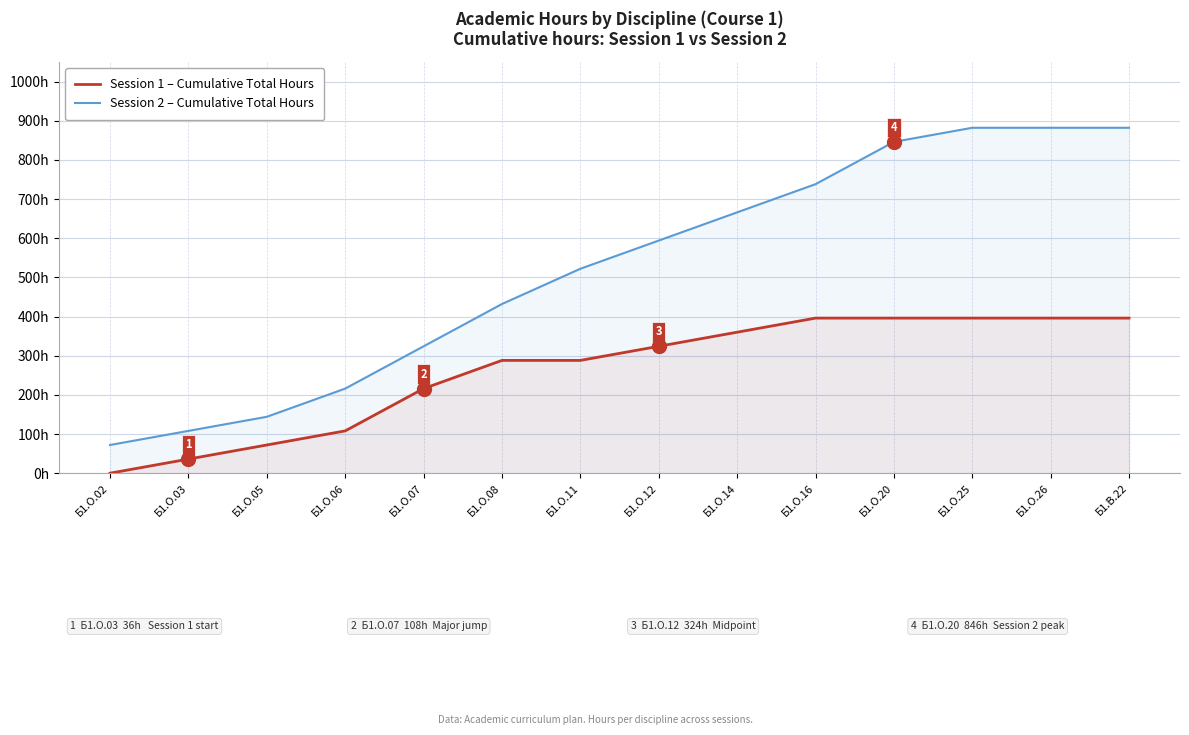

What is the lowest value of the Session 2 – Cumulative Total Hours series?

72